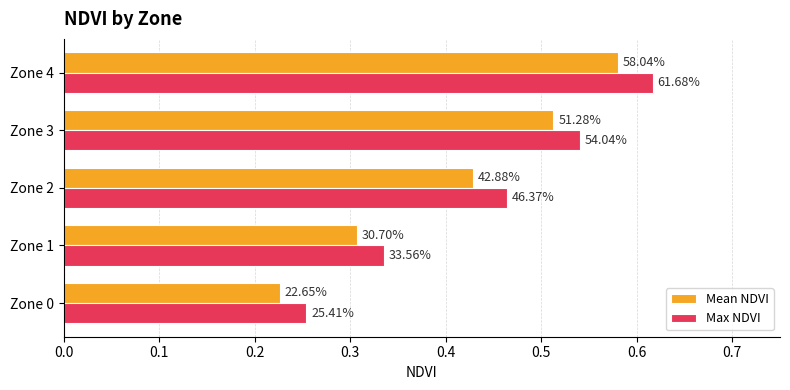

What is the value of the Max NDVI bar at the 3rd from the left?

0.5